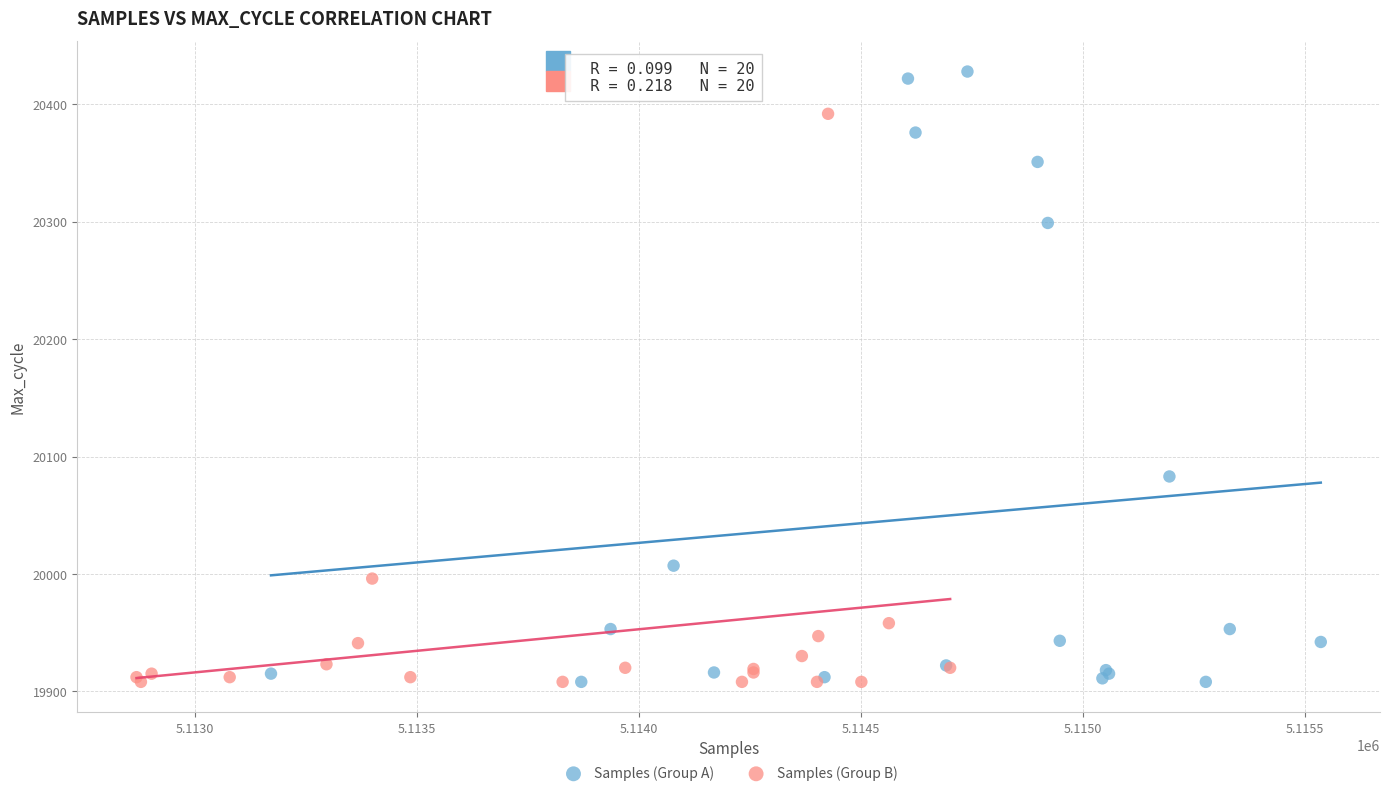

Which series reaches the maximum Y coordinate?

Samples (Group A)